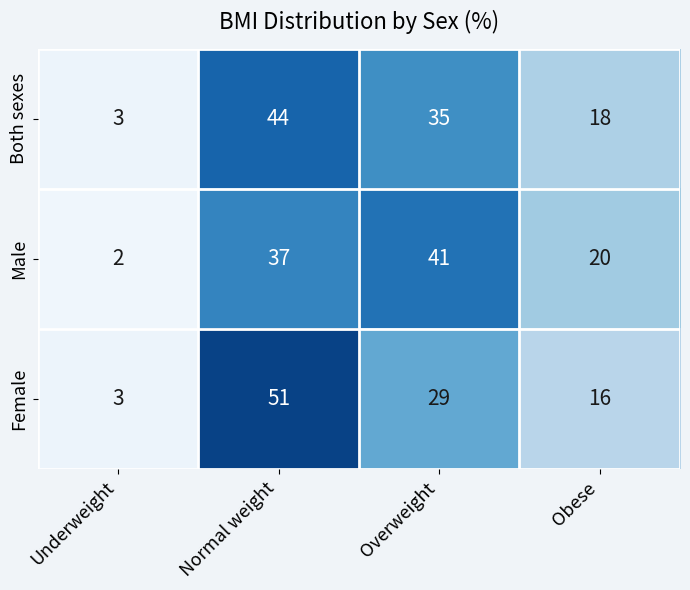

Which series changed the most between Underweight and Normal weight?

Female